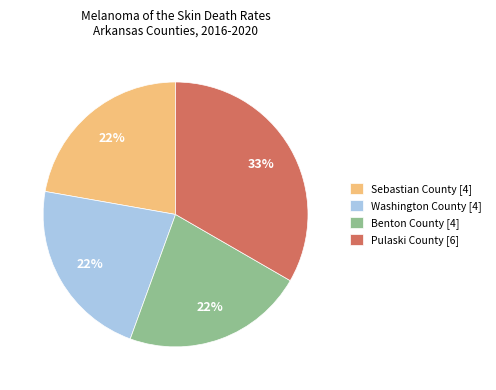

Which slice is the largest?

Pulaski County